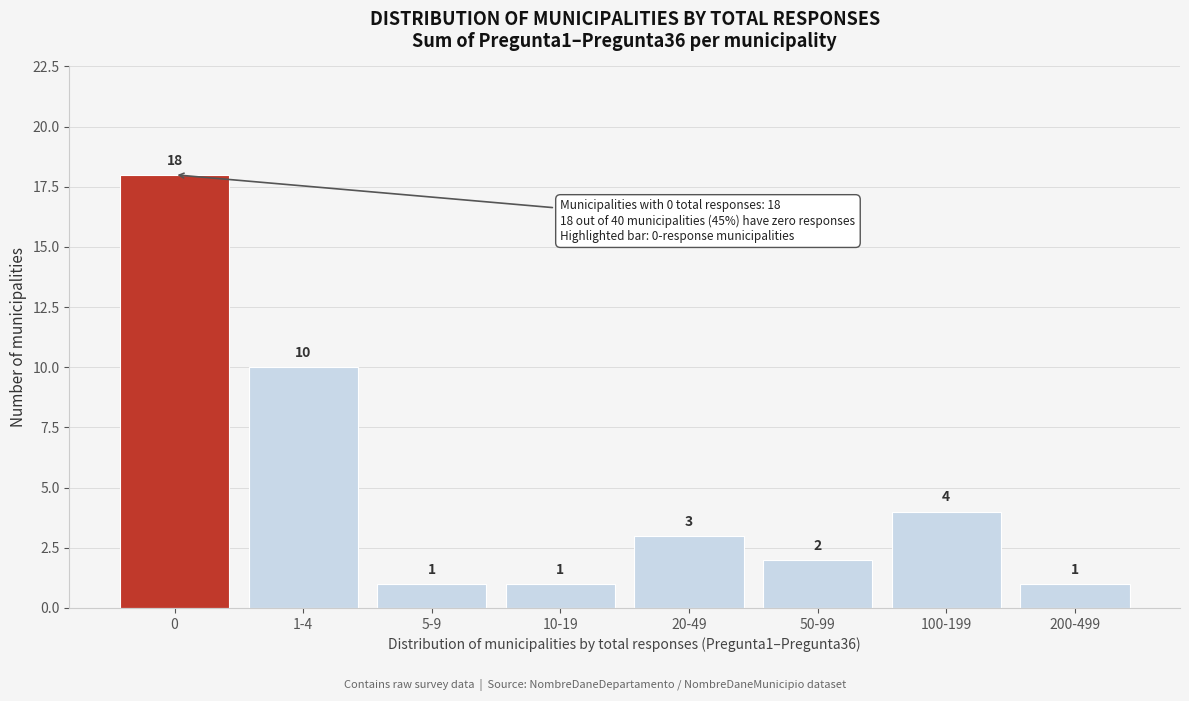

Reading left to right, transcribe all the data shown in this chart.

18	10	1	1	3	2	4	1